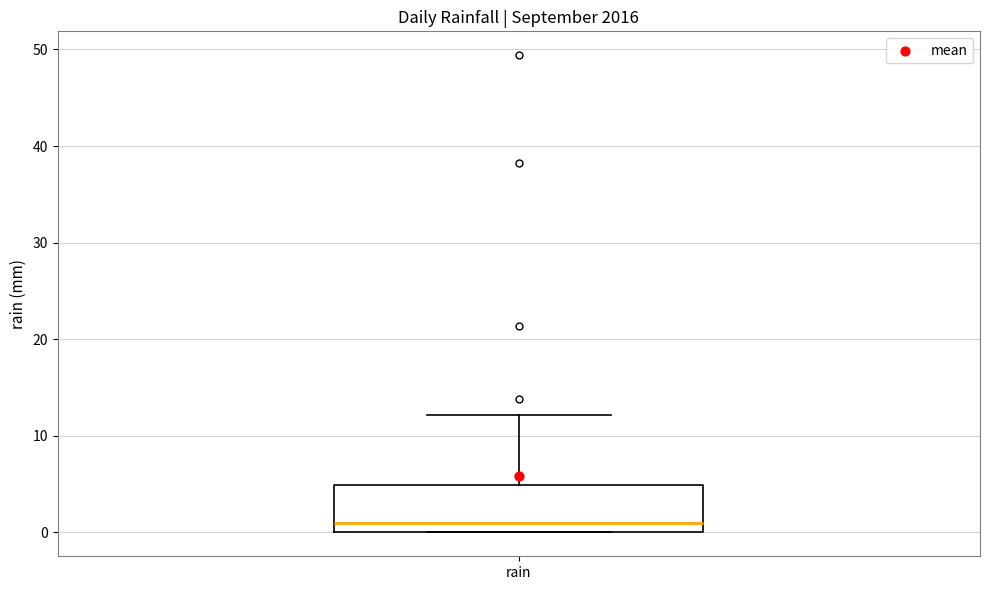

Where does the median line of the box for rain sit on the y-axis? The values are not printed on the chart, so give them approximately, as read against the axis.

1